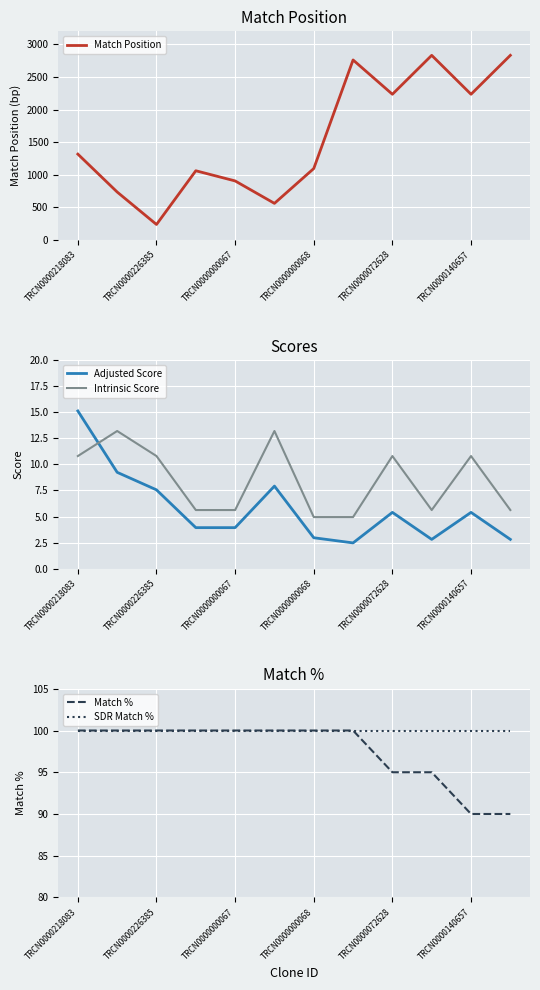

True or false: SDR Match % has a value of 24.3 at TRCN0000140657.

False